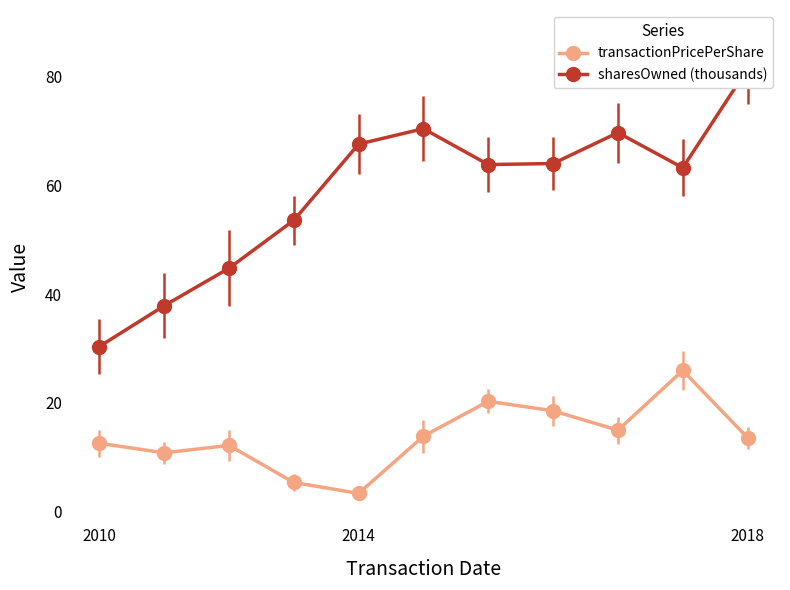

At which label does transactionPricePerShare reach its minimum?

2014